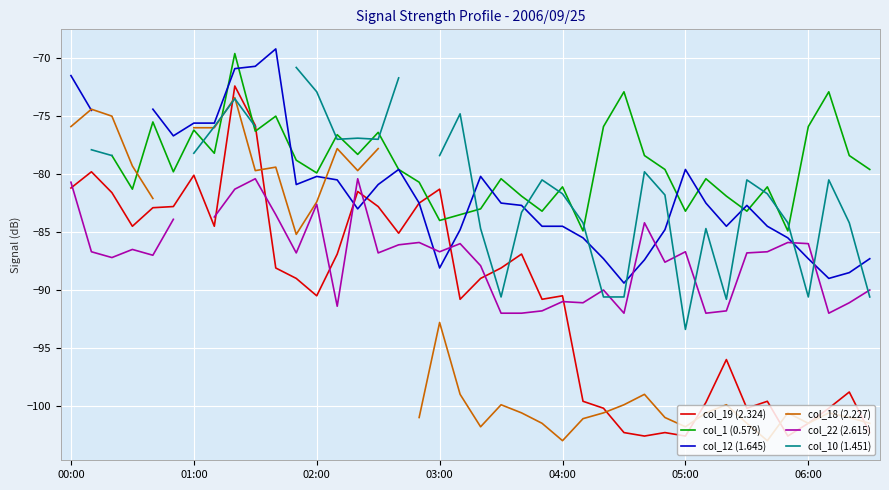

After their last crossing, which series has the higher values: col_1 (0.579) or col_12 (1.645)?

col_1 (0.579)